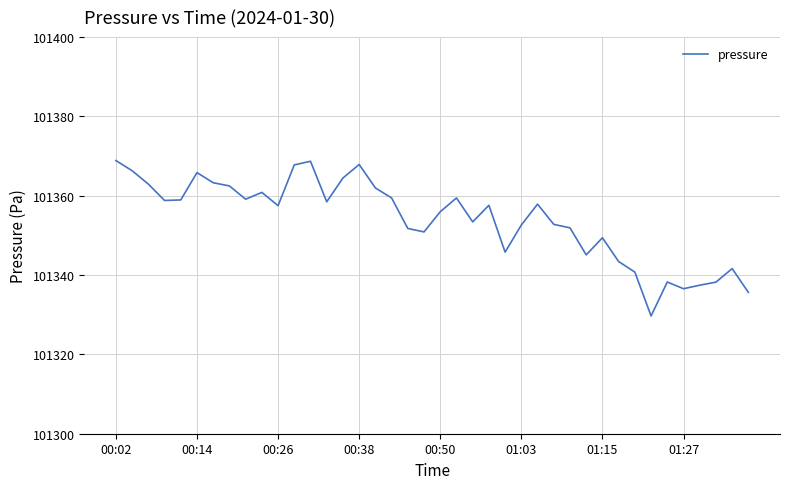

What is the difference between the maximum and minimum values?

39.2